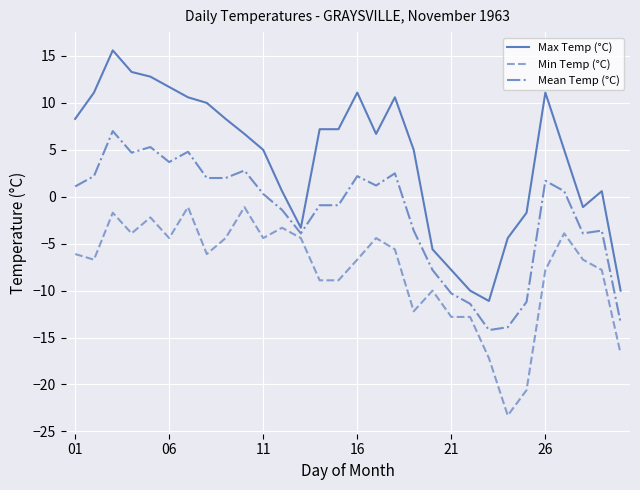

Which series has the largest total across all categories?

Max Temp (°C)